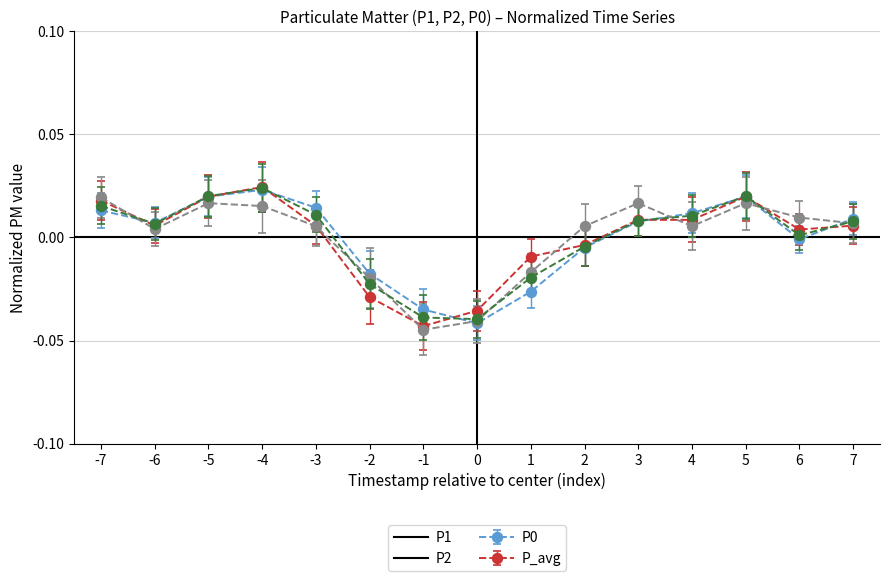

True or false: P2 has a value of 0.0 at -5.

True